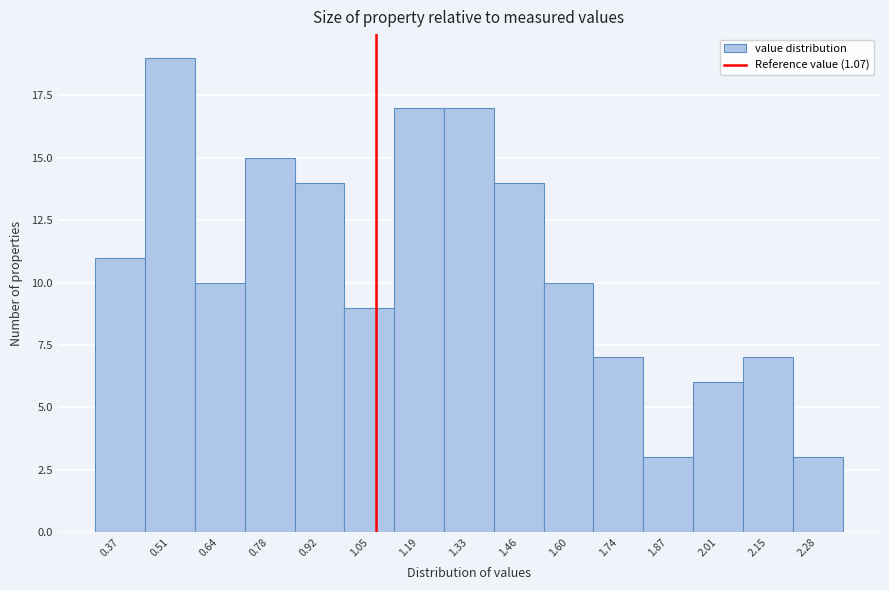

Over which range of the x-axis is the bar tallest?

0.44 to 0.58